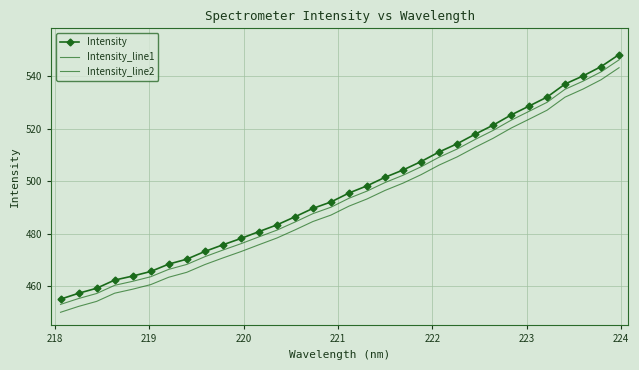

True or false: Intensity_line2 and Intensity_line1 intersect in this chart.

False